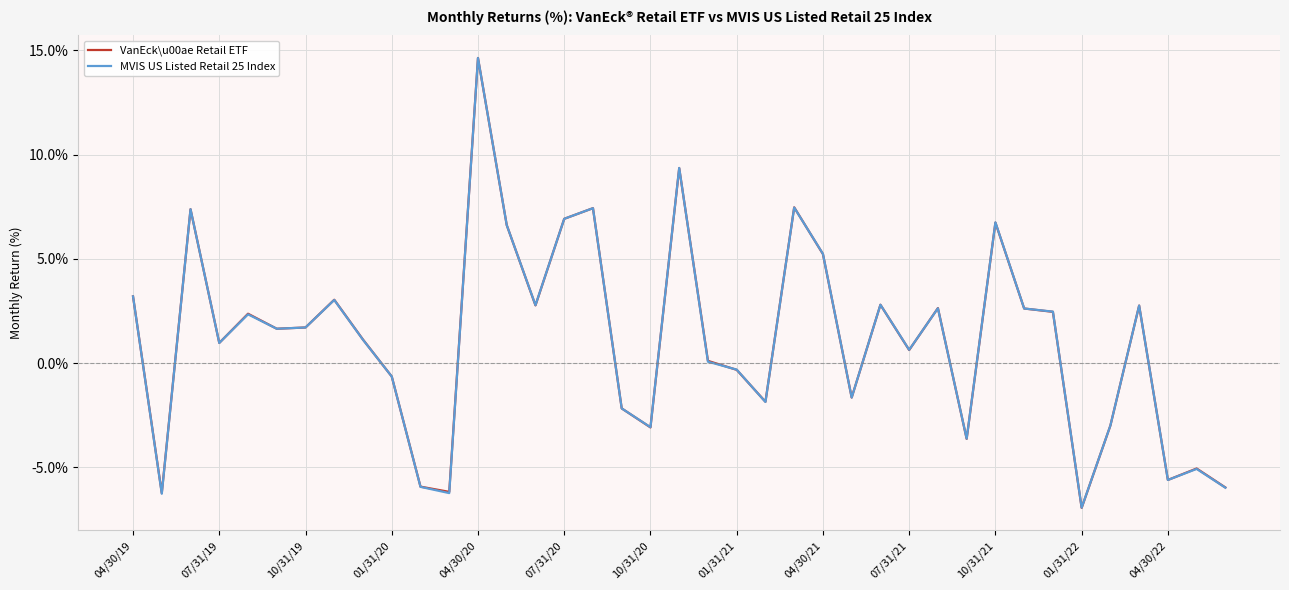

What is the highest value of the VanEck\u00ae Retail ETF series?

14.6